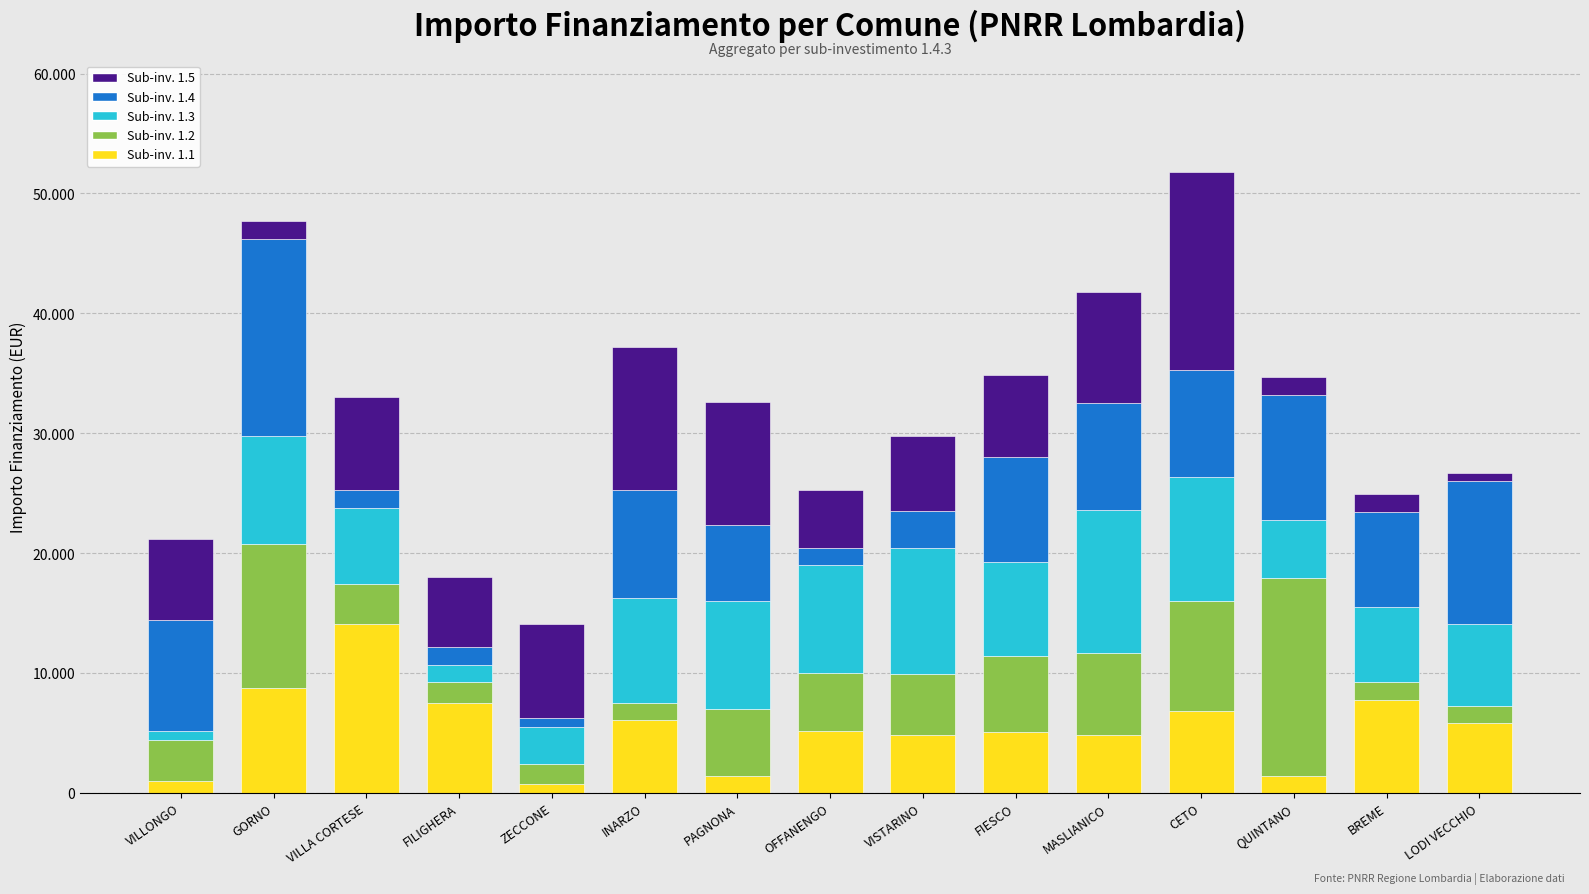

Does the chart contain any negative values?

No